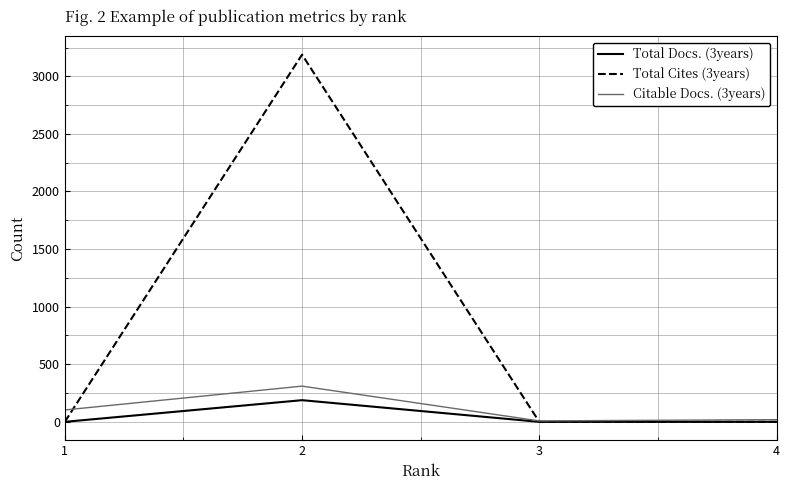

The value of Total Cites (3years) at 4 is 0. True or false?

True